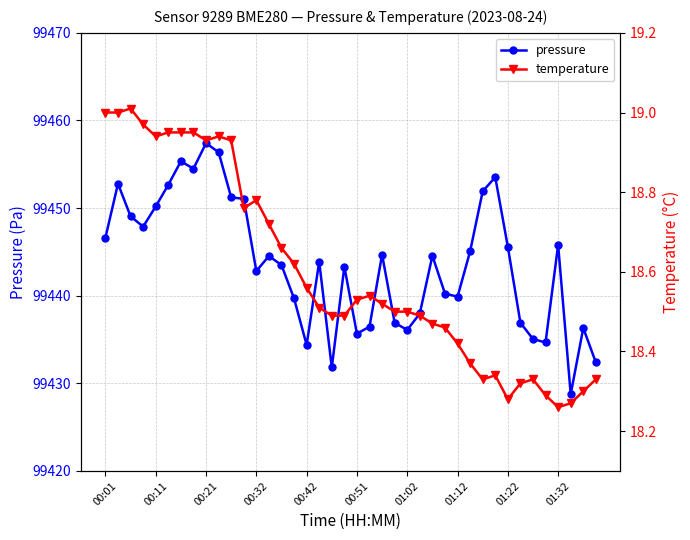

Which series has the largest total across all categories?

pressure